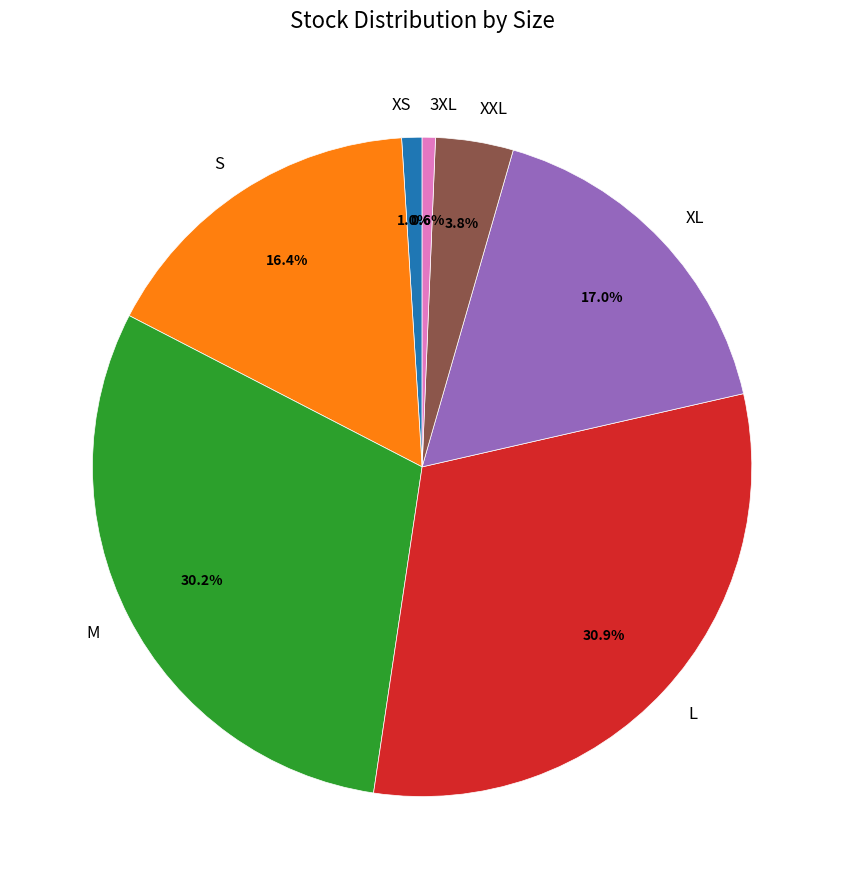

To the nearest percent, what portion does XS represent?

1%